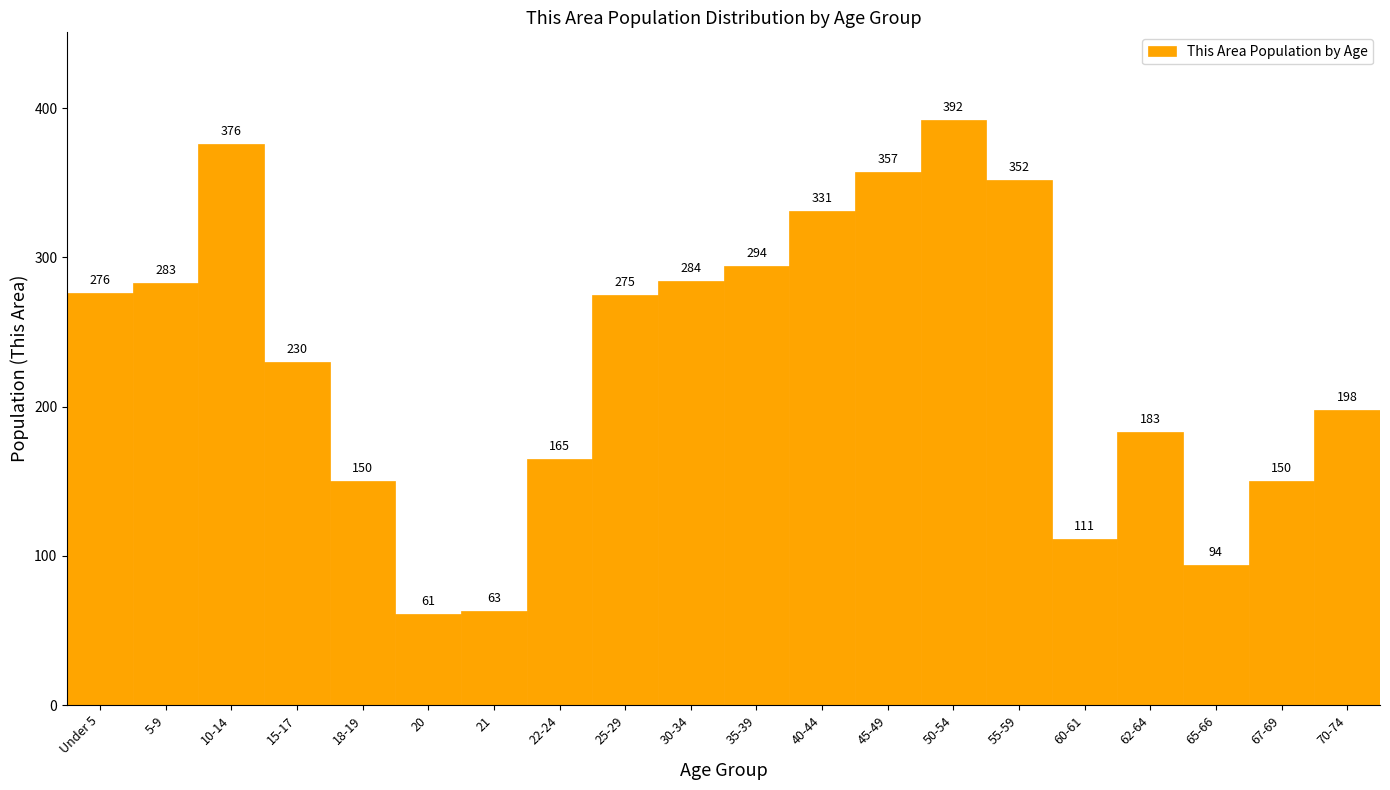

Reading left to right, list all the values displayed in this chart.

276	283	376	230	150	61	63	165	275	284	294	331	357	392	352	111	183	94	150	198